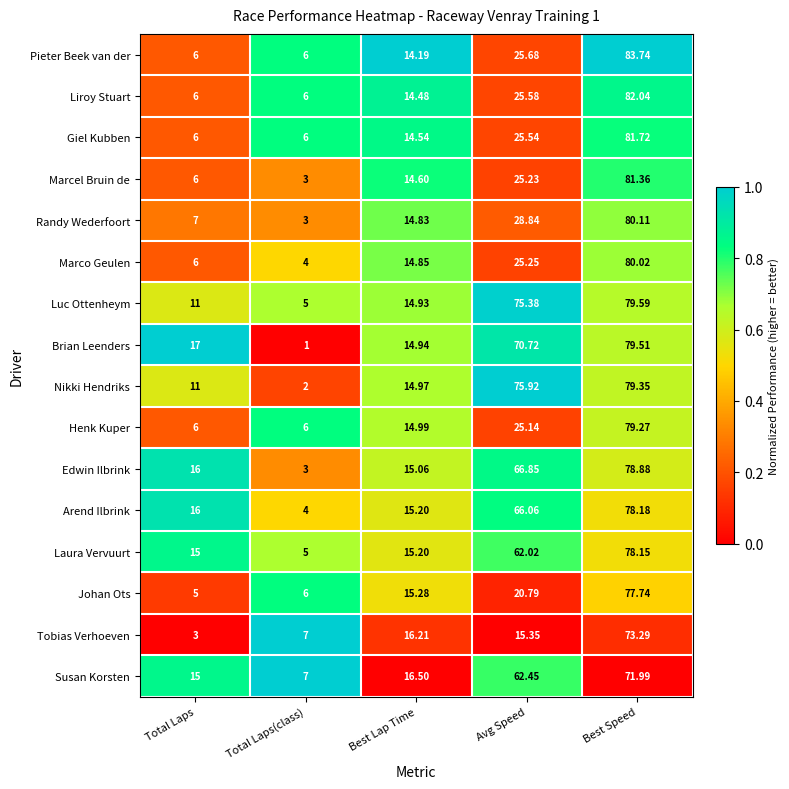

Which category has the highest value in the Laura Vervuurt series?

Best Speed